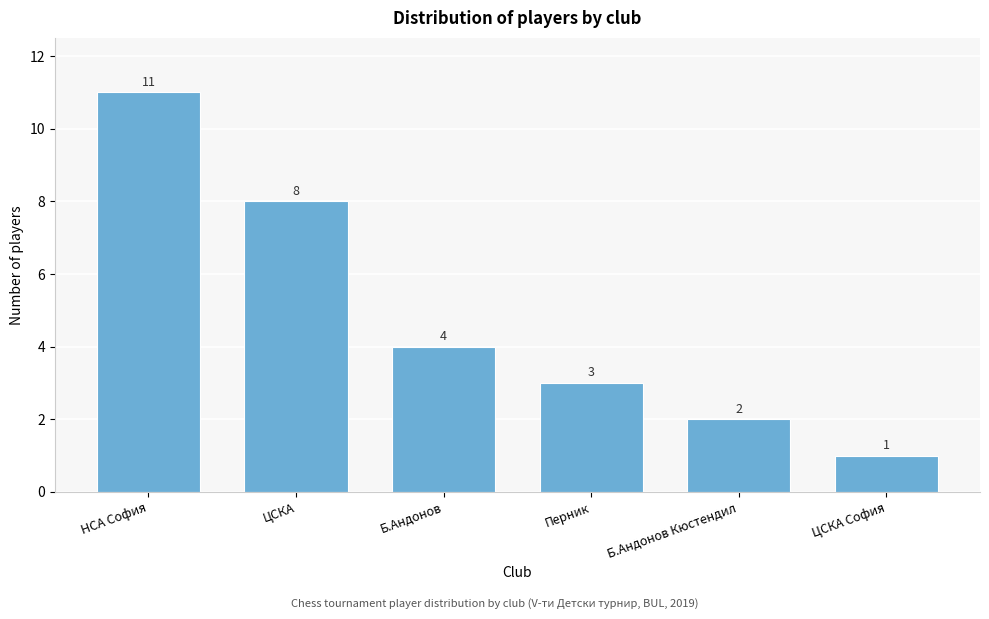

Reading left to right, extract all data points from this chart.

НСА София=11	ЦСКА=8	Б.Андонов=4	Перник=3	Б.Андонов Кюстендил=2	ЦСКА София=1